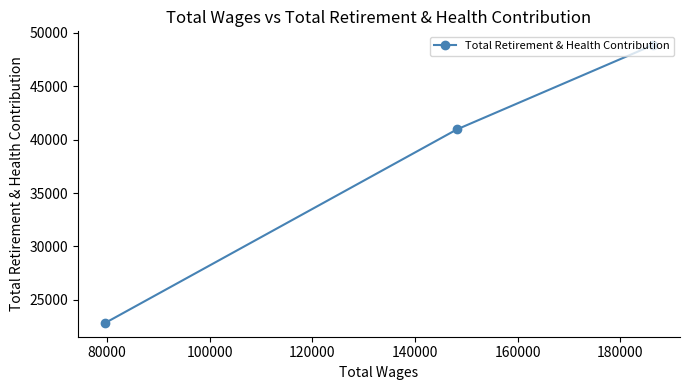

Reading left to right, list all the values displayed in this chart.

22847	40962	48841